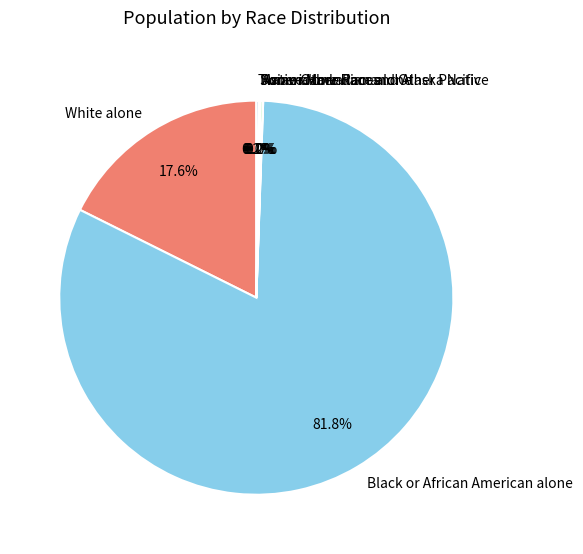

How much of the chart is everything except White alone?

82.4%